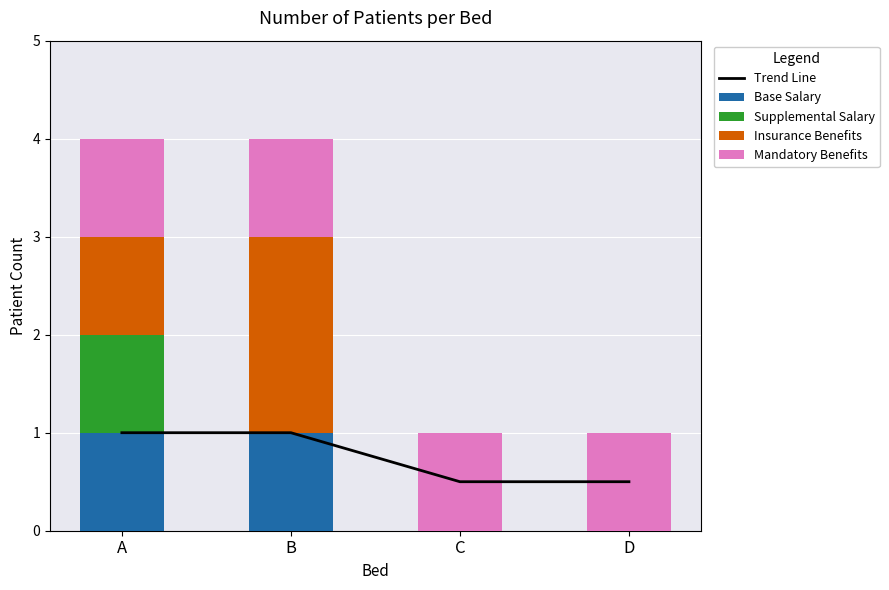

List the series in order of their peak value, highest first.

Insurance Benefits, Trend Line, Base Salary, Supplemental Salary, Mandatory Benefits